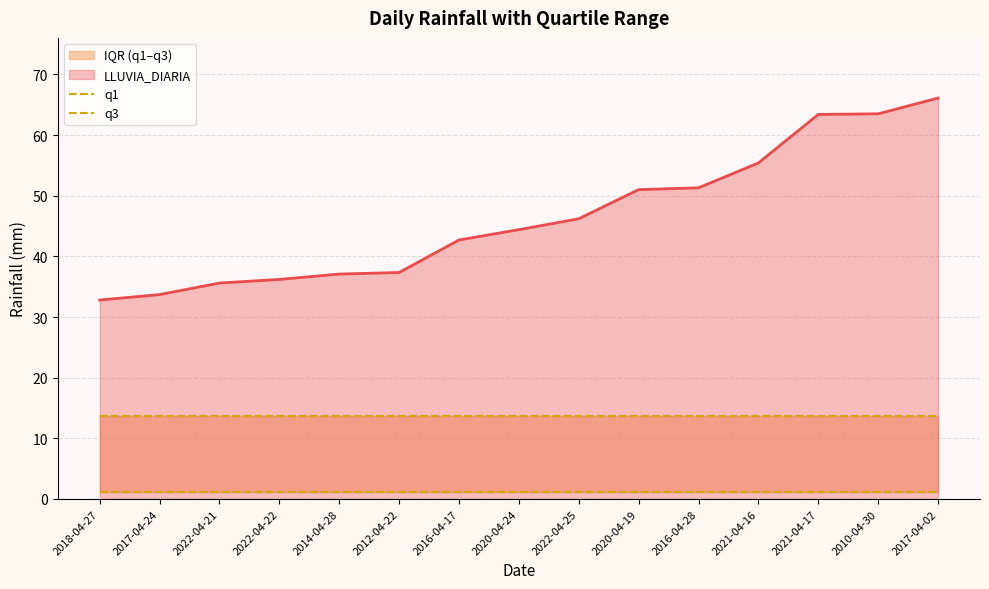

What is the maximum value for LLUVIA_DIARIA?

66.1